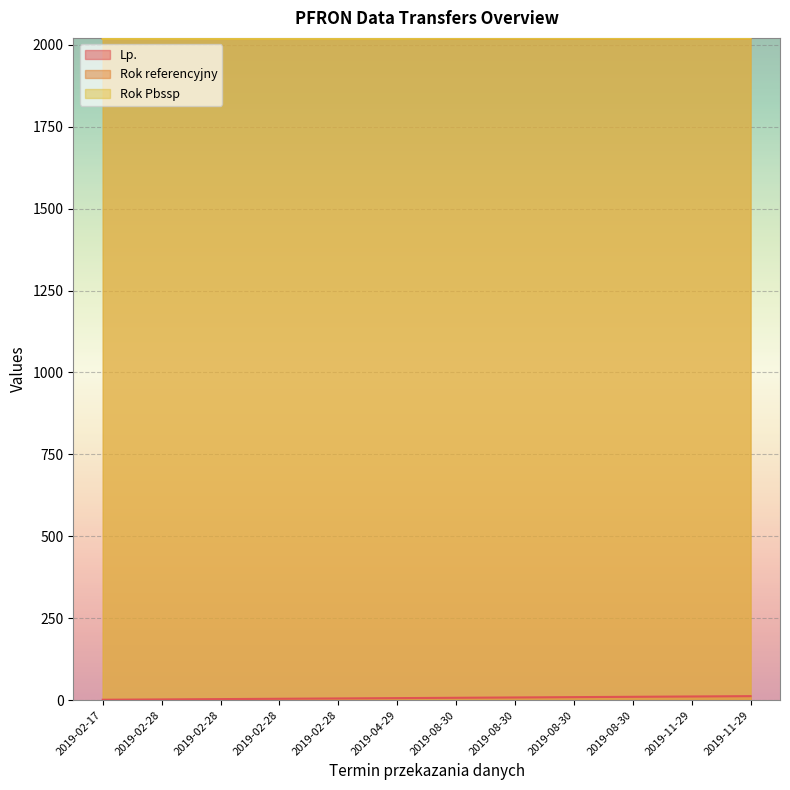

What is the sum of the Rok Pbssp values at 2019-08-30 and 2019-11-29?

4038